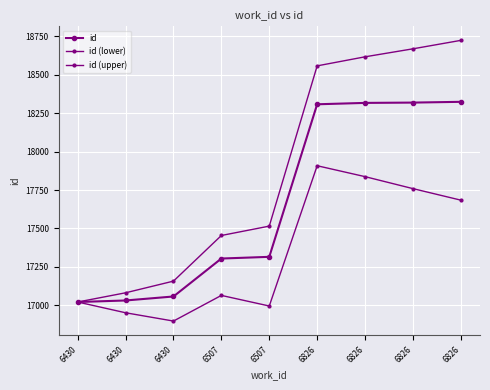

True or false: id and id (lower) cross at least once.

False